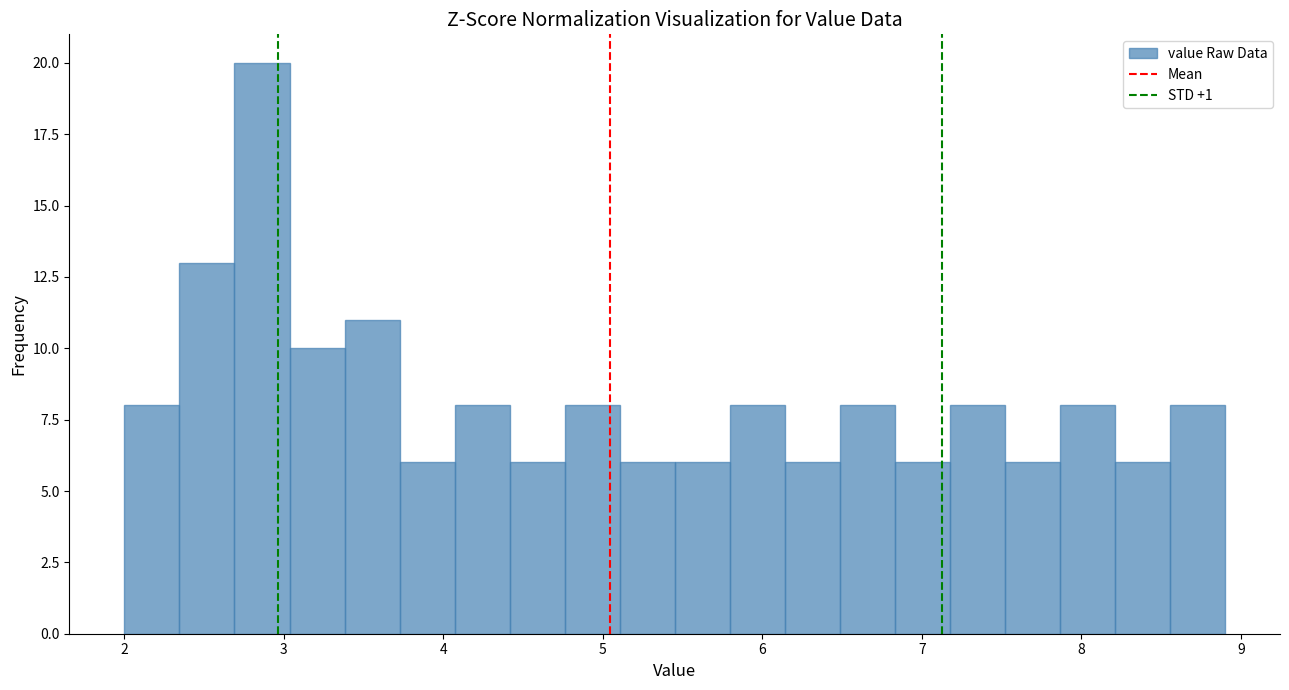

Around what value on the x-axis is the tallest bar? Give the approximate position of its centre, as read against the axis.

2.9